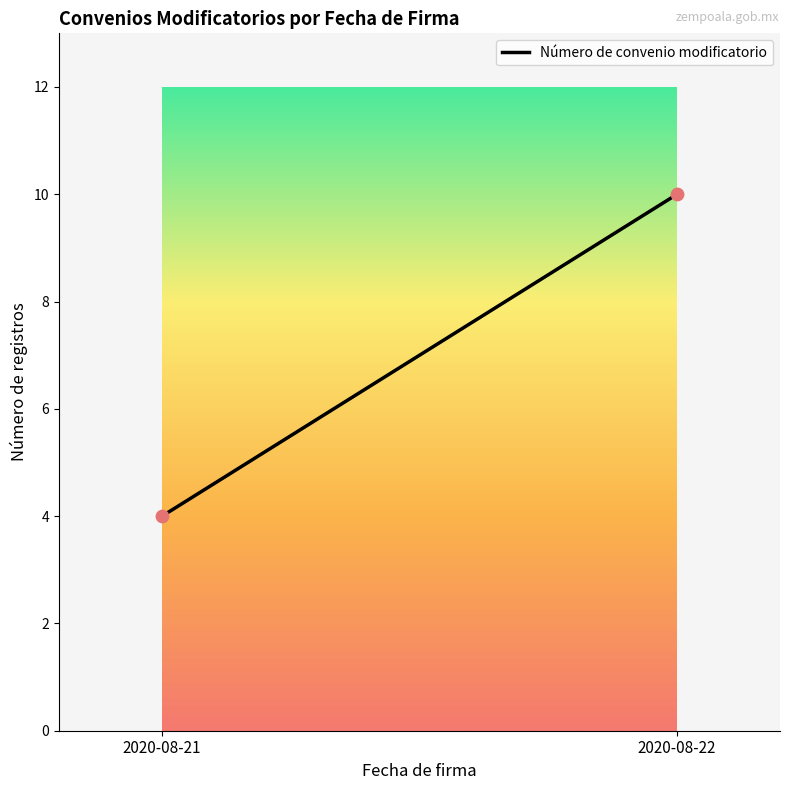

What is the smallest value displayed?

4.0